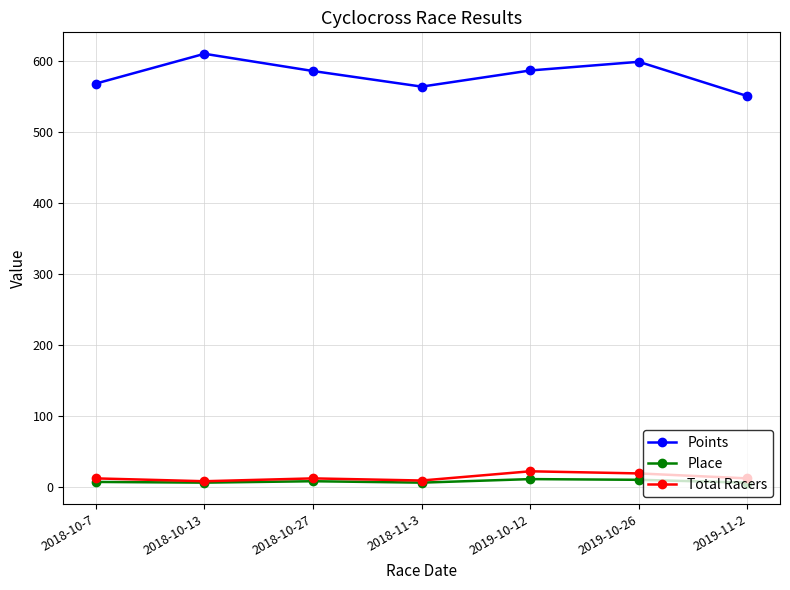

What is the greatest value displayed?

610.4